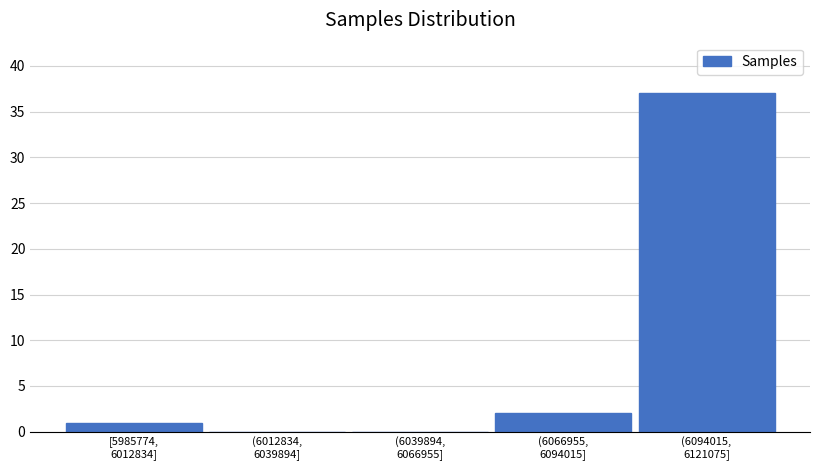

What is the greatest value displayed?

37